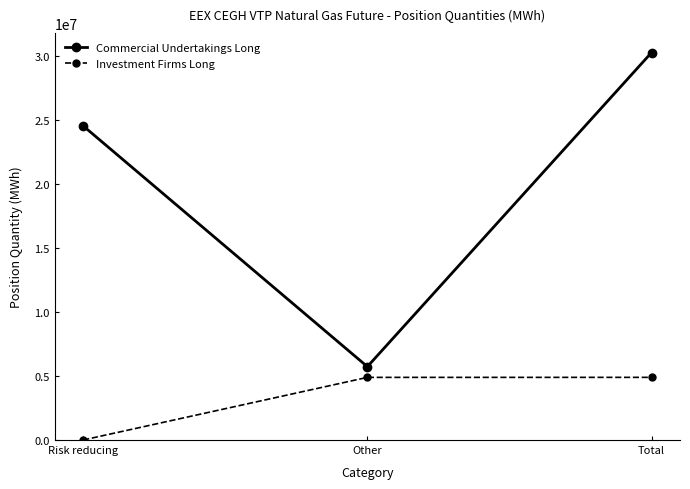

At which category is the sum across all series the highest?

Total